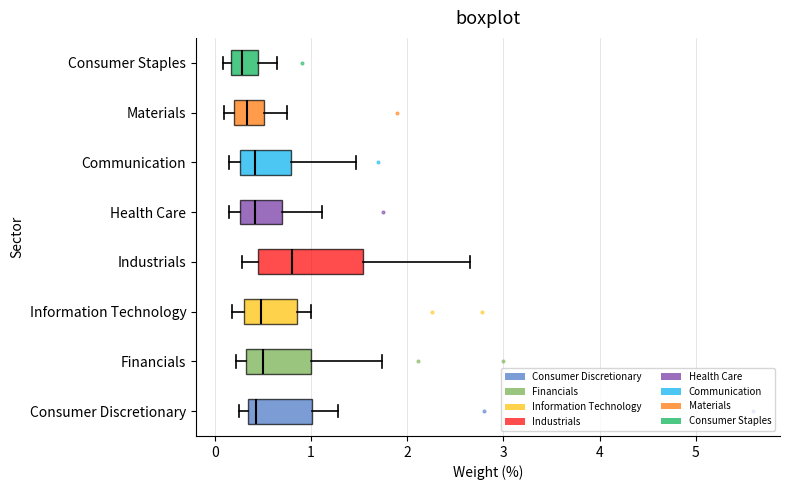

Reading bottom to top, transcribe this box plot: for each box, give where its median line is, the range the box spans, and where its two whiskers end, as read against the x-axis. The values are not printed on the chart, so give them approximately, as read against the axis.

Consumer Discretionary: median 0.4, box 0.3 to 1.0, whiskers 0.3 (just left of the box's left edge) to 1.3
Financials: median 0.5, box 0.3 to 1.0, whiskers 0.2 to 1.7
Information Technology: median 0.5, box 0.3 to 0.9, whiskers 0.2 to 1.0
Industrials: median 0.8, box 0.5 to 1.5, whiskers 0.3 to 2.7
Health Care: median 0.4, box 0.3 to 0.7, whiskers 0.2 to 1.1
Communication: median 0.4, box 0.3 to 0.8, whiskers 0.2 to 1.5
Materials: median 0.3, box 0.2 to 0.5, whiskers 0.1 to 0.8
Consumer Staples: median 0.3, box 0.2 to 0.5, whiskers 0.1 to 0.7